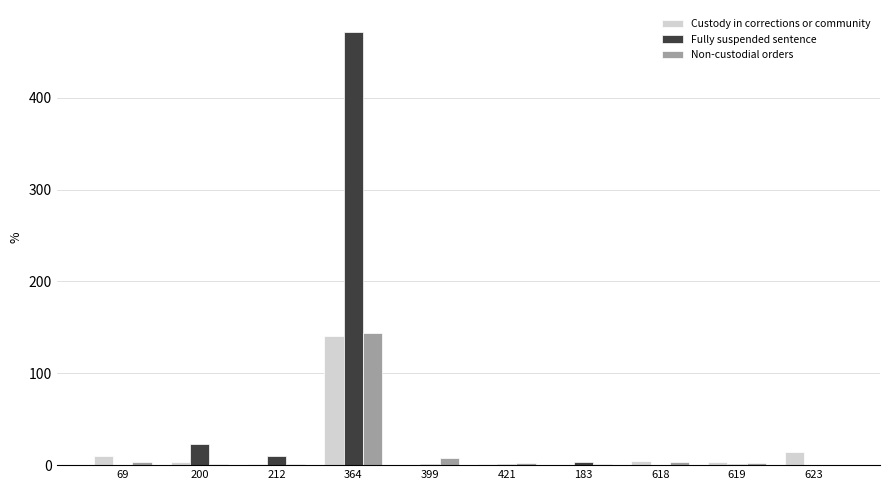

Which series has the largest total across all categories?

Fully suspended sentence